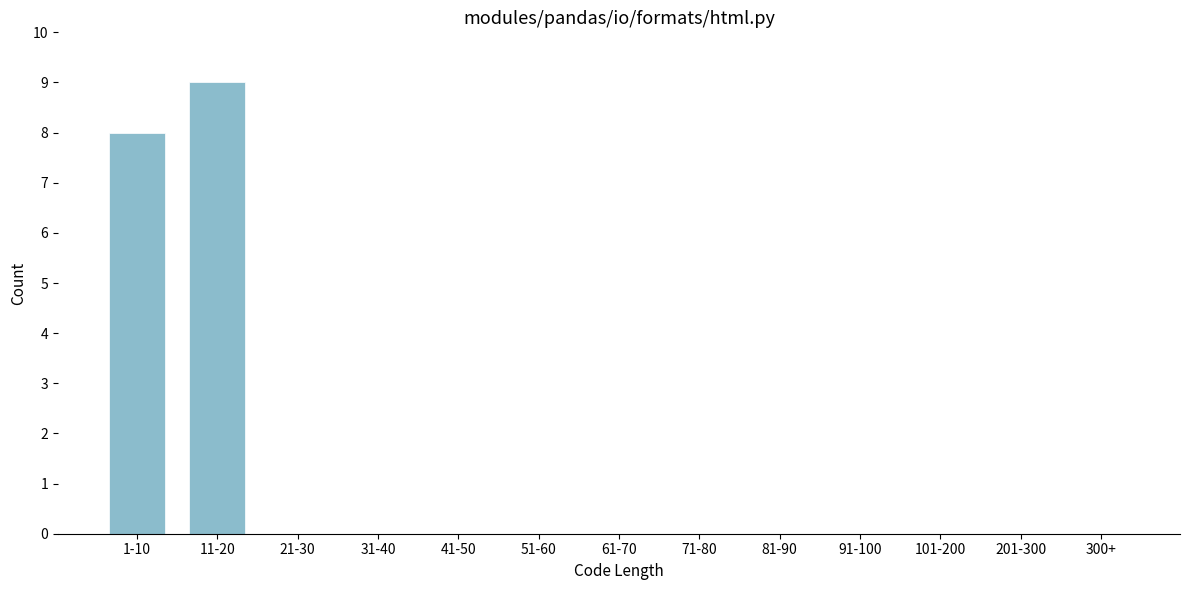

Reading left to right, transcribe all the data shown in this chart.

1-10=8	11-20=9	21-30=0	31-40=0	41-50=0	51-60=0	61-70=0	71-80=0	81-90=0	91-100=0	101-200=0	201-300=0	300+=0